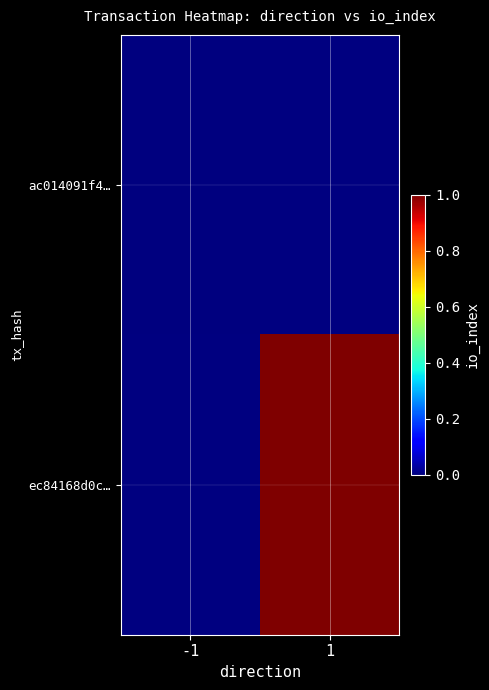

Rank the series at 1 from lowest to highest value.

ac014091f4…, ec84168d0c…